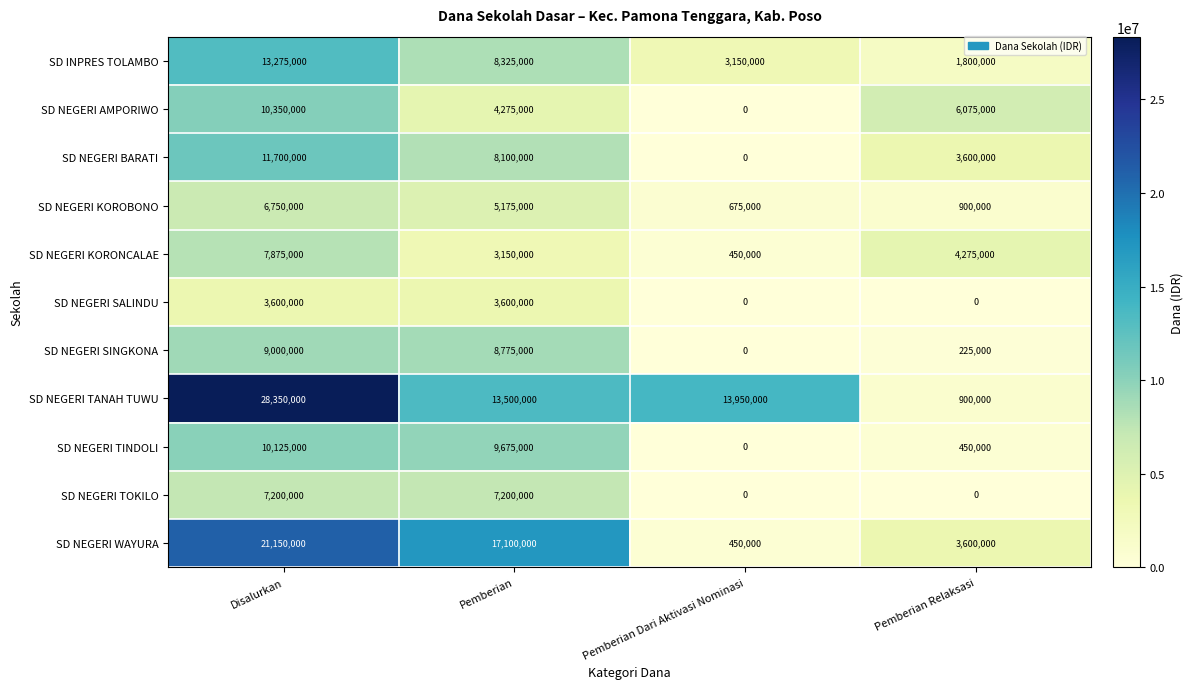

True or false: SD NEGERI WAYURA has a value of 21150000 at Disalurkan.

True